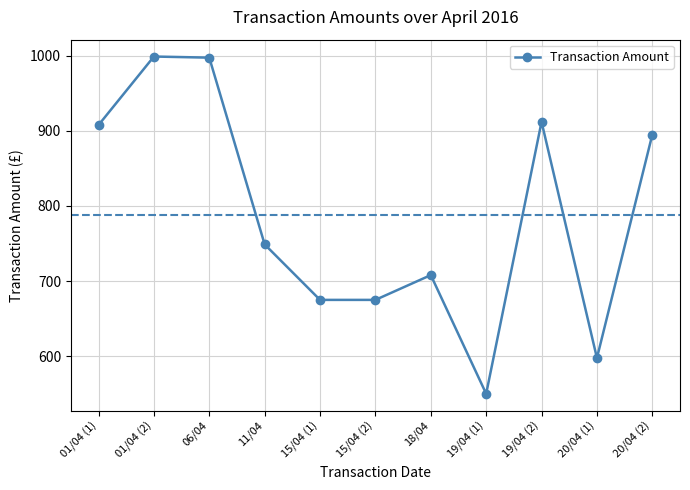

What is the difference between the second highest and minimum values?

447.5